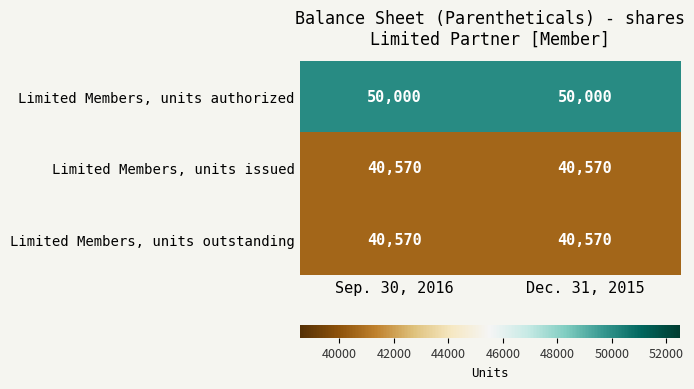

What is the difference between the highest and lowest values at Sep. 30, 2016?

9430